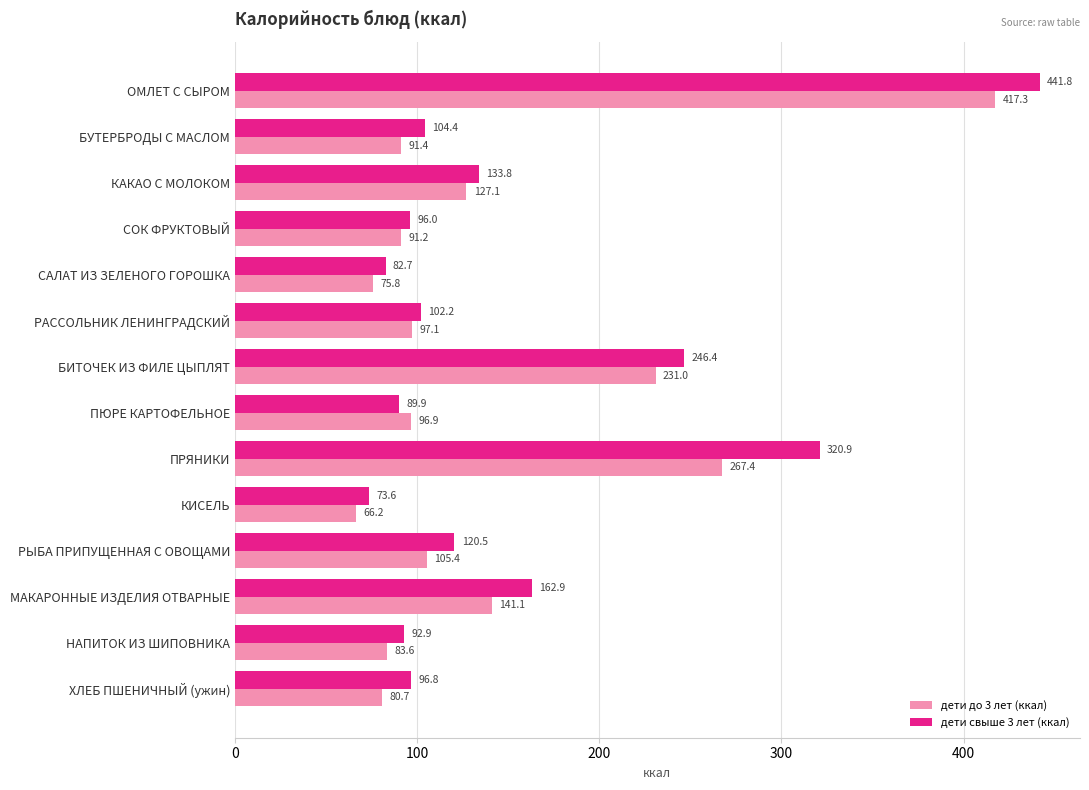

True or false: дети до 3 лет (ккал) has a value of 97.1 at РАССОЛЬНИК ЛЕНИНГРАДСКИЙ.

True